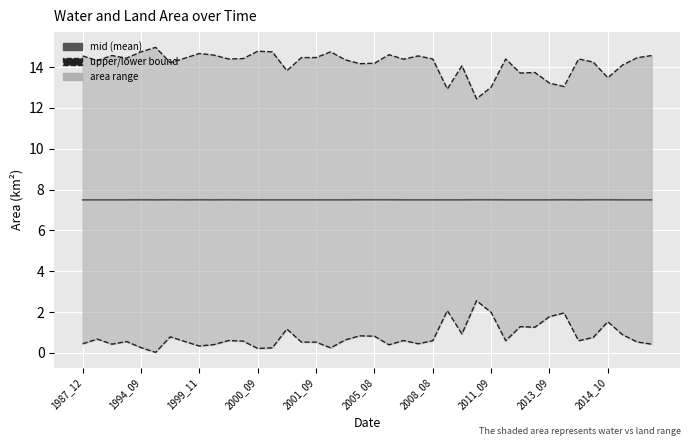

Is it true that lower bound equals 0.5 at 38?

True